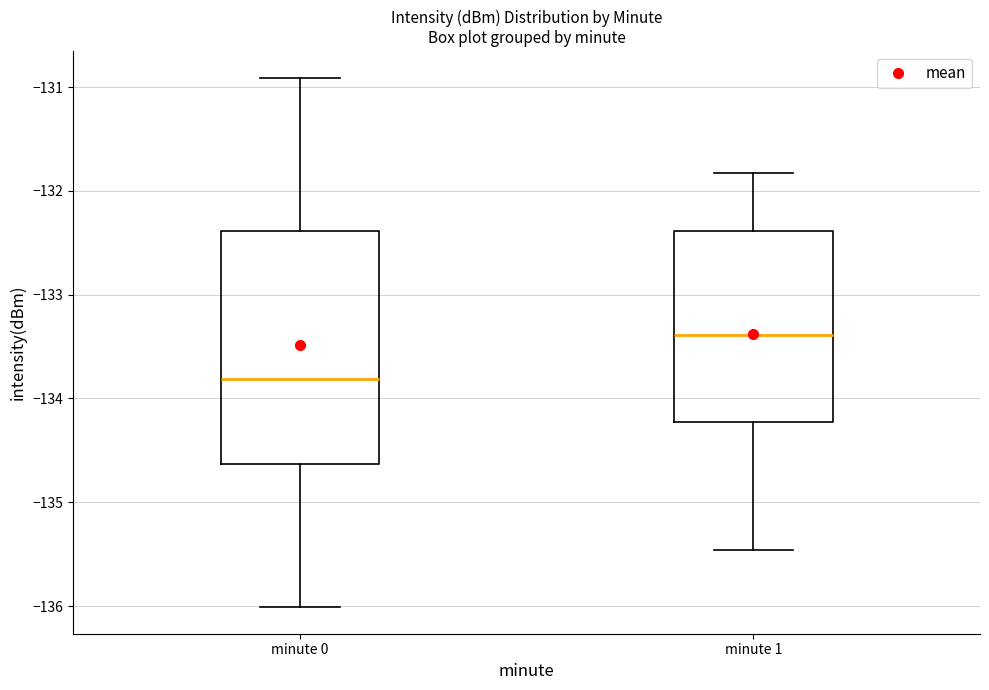

Comparing the boxes themselves (not the whiskers), which one is the tallest?

minute 0